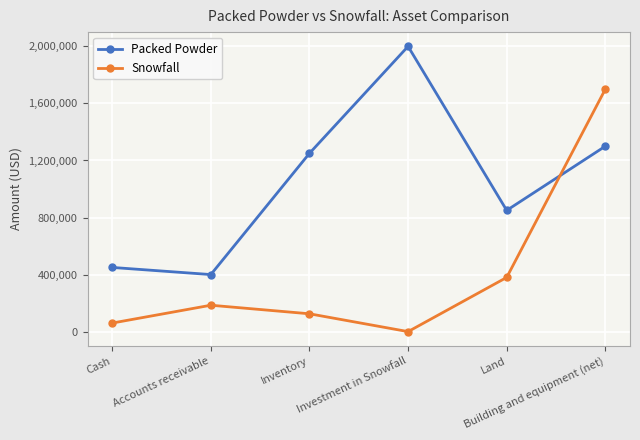

Where is Snowfall nearest to the value 850000?

Land